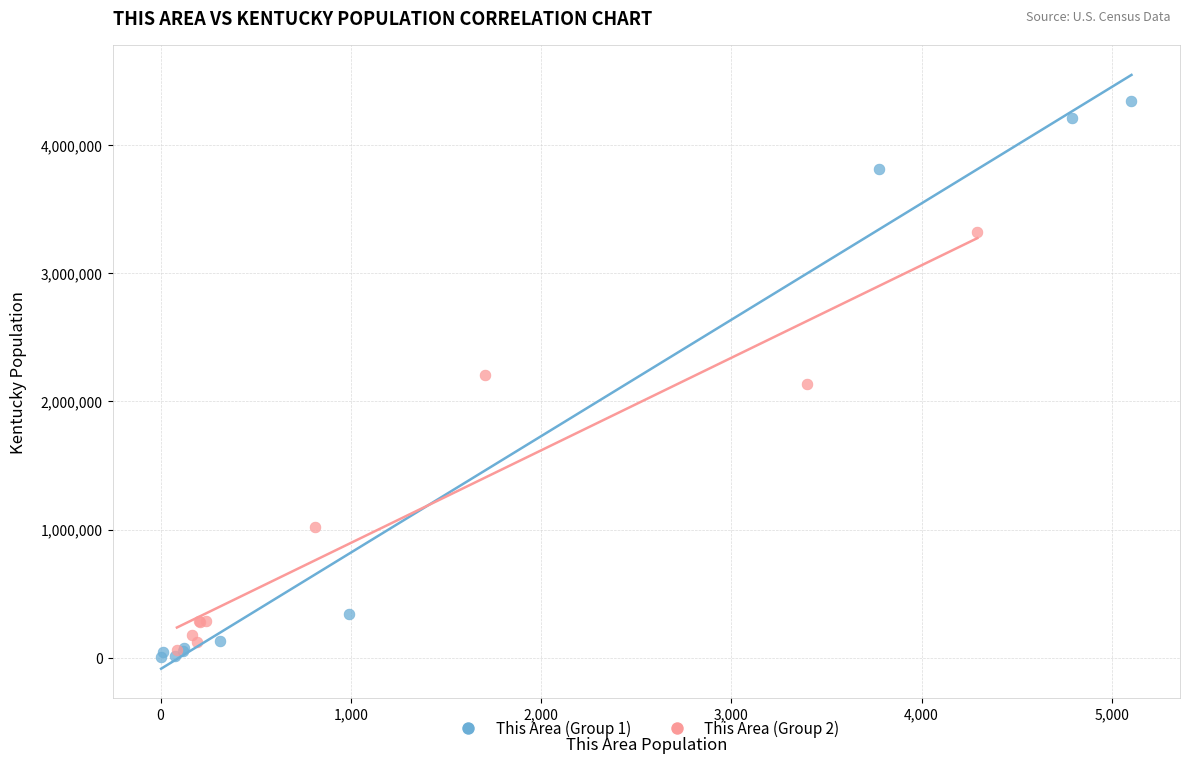

Which series contains the highest Y value?

This Area (Group 1)